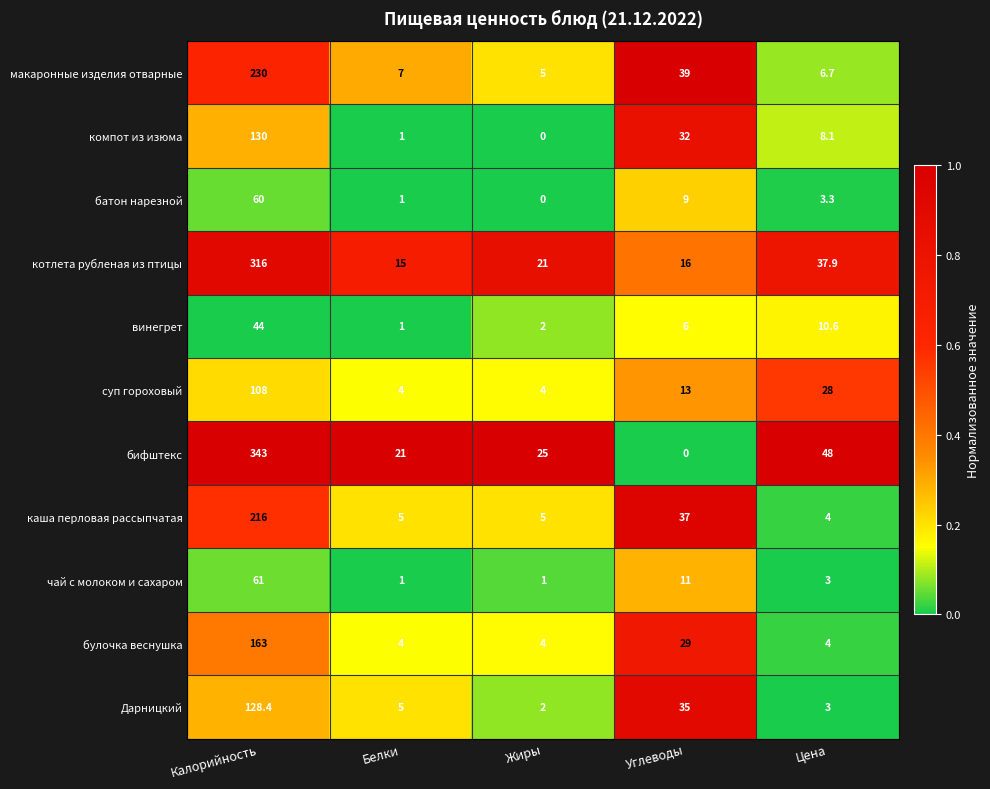

Which series has the largest total across all categories?

бифштекс